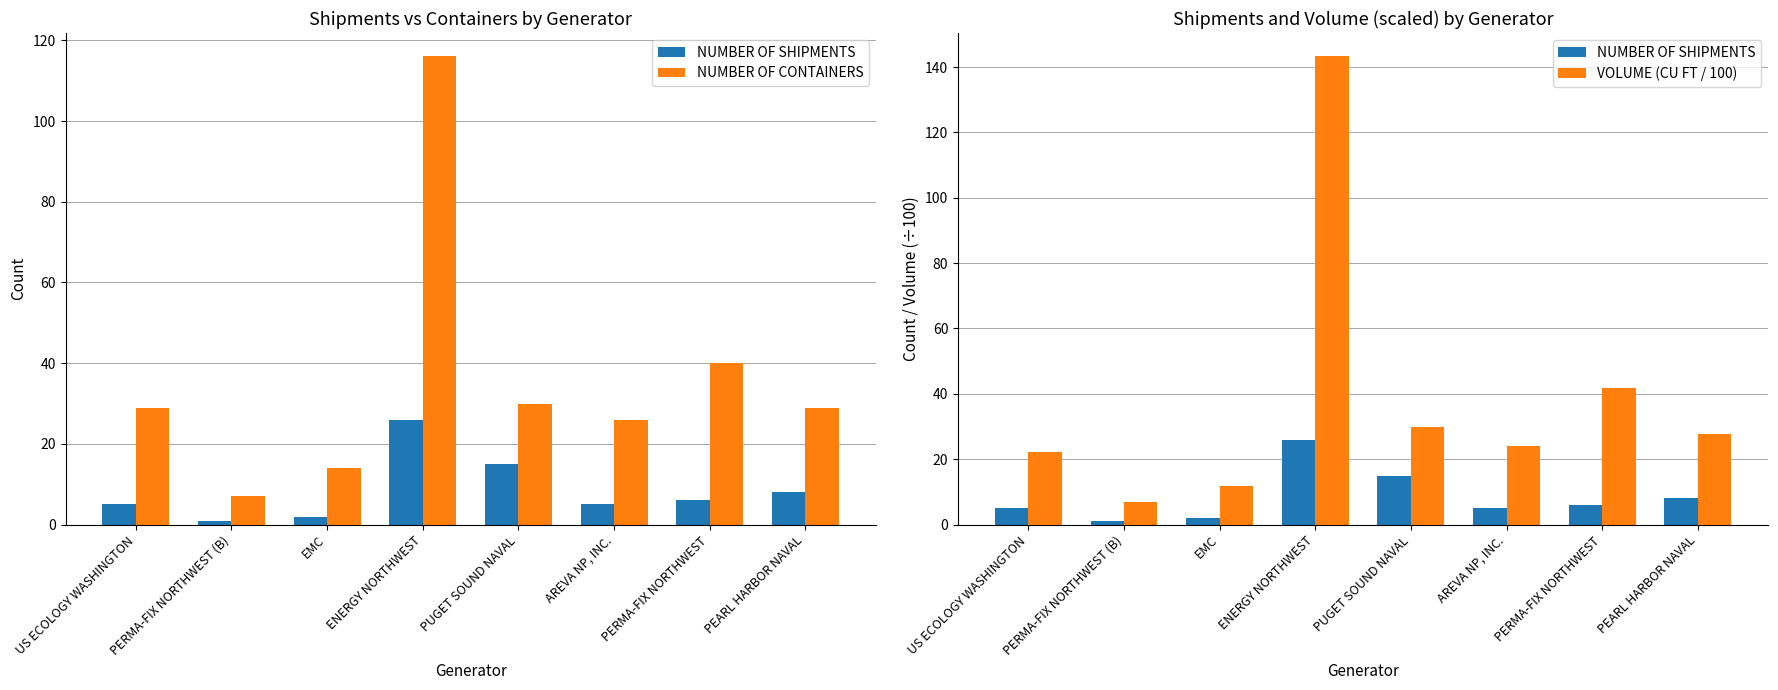

What is the difference between the maximum and minimum values in the NUMBER OF CONTAINERS series?

109.0